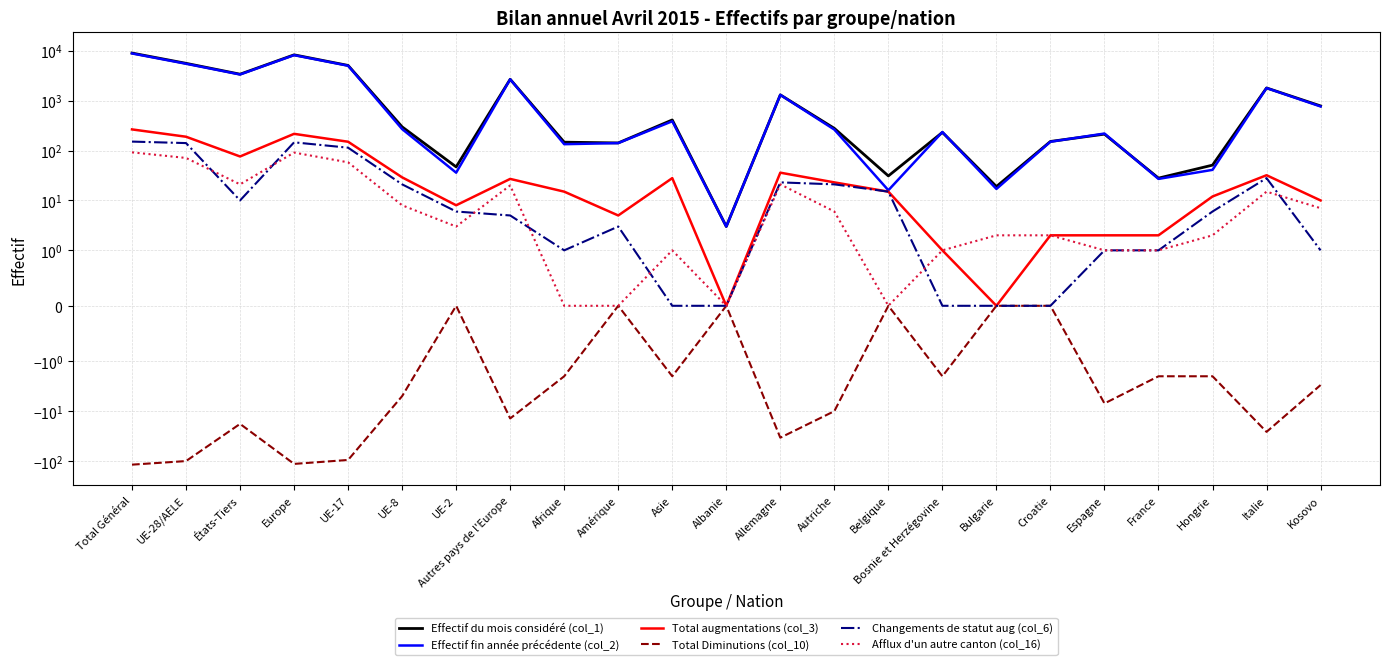

True or false: Total Diminutions (col_10) and Afflux d'un autre canton (col_16) cross at least once.

False